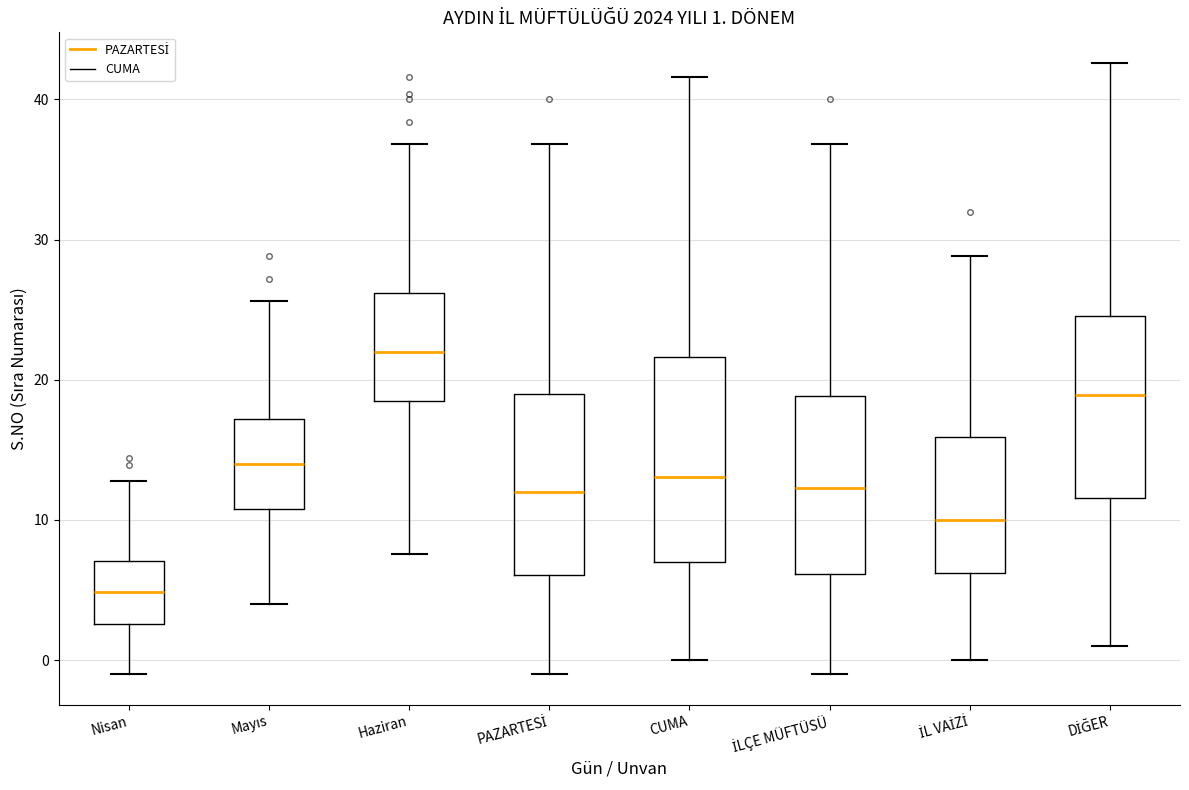

Comparing the boxes themselves (not the whiskers), which one is the tallest?

CUMA